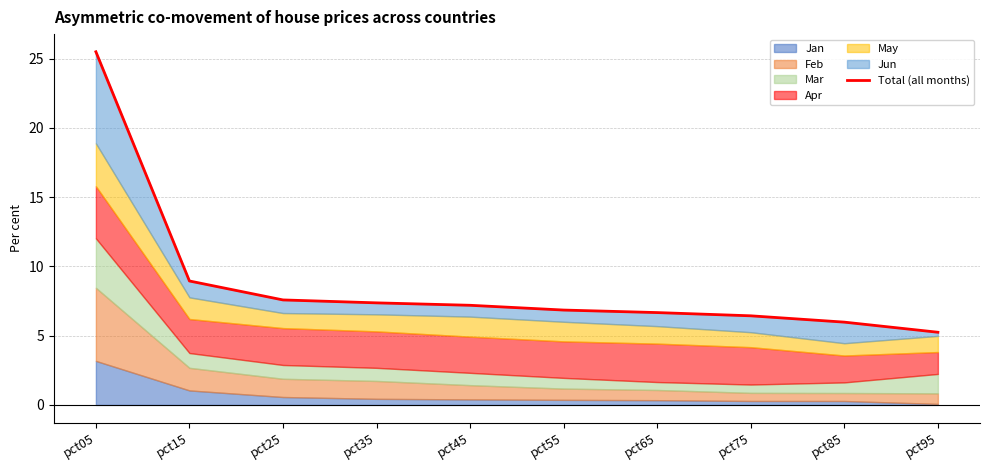

Where is the data nearest to the value 15?

pct15